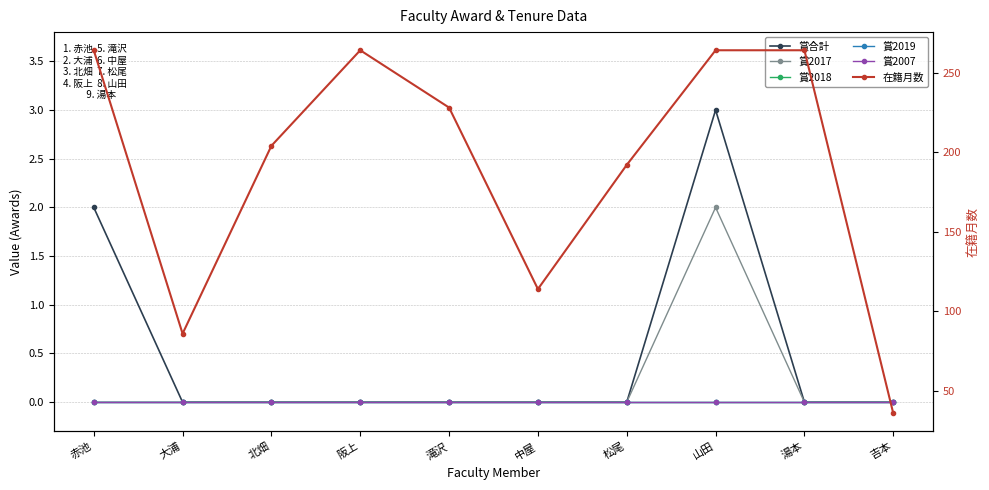

How many 賞合計 values are between 0 and 1?

8